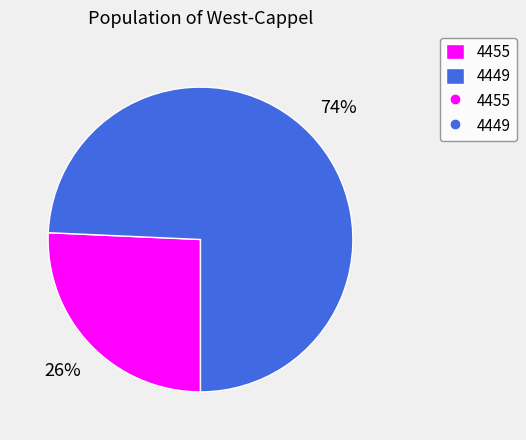

How many slices are in this pie chart?

2